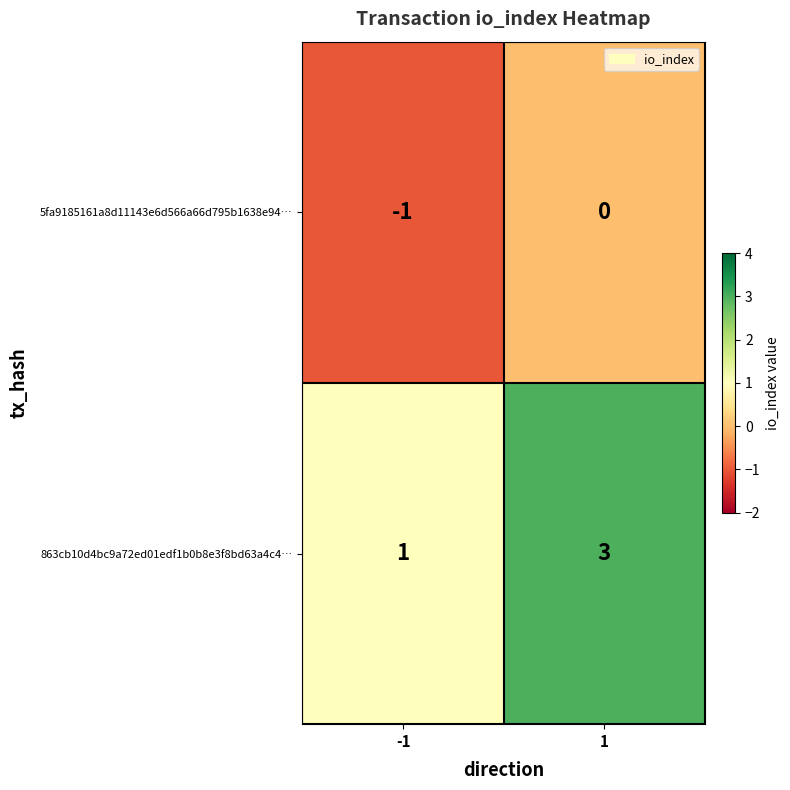

True or false: 5fa9185161a8d11143e6d566a66d795b1638e94… has a value of 0 at -1.

False